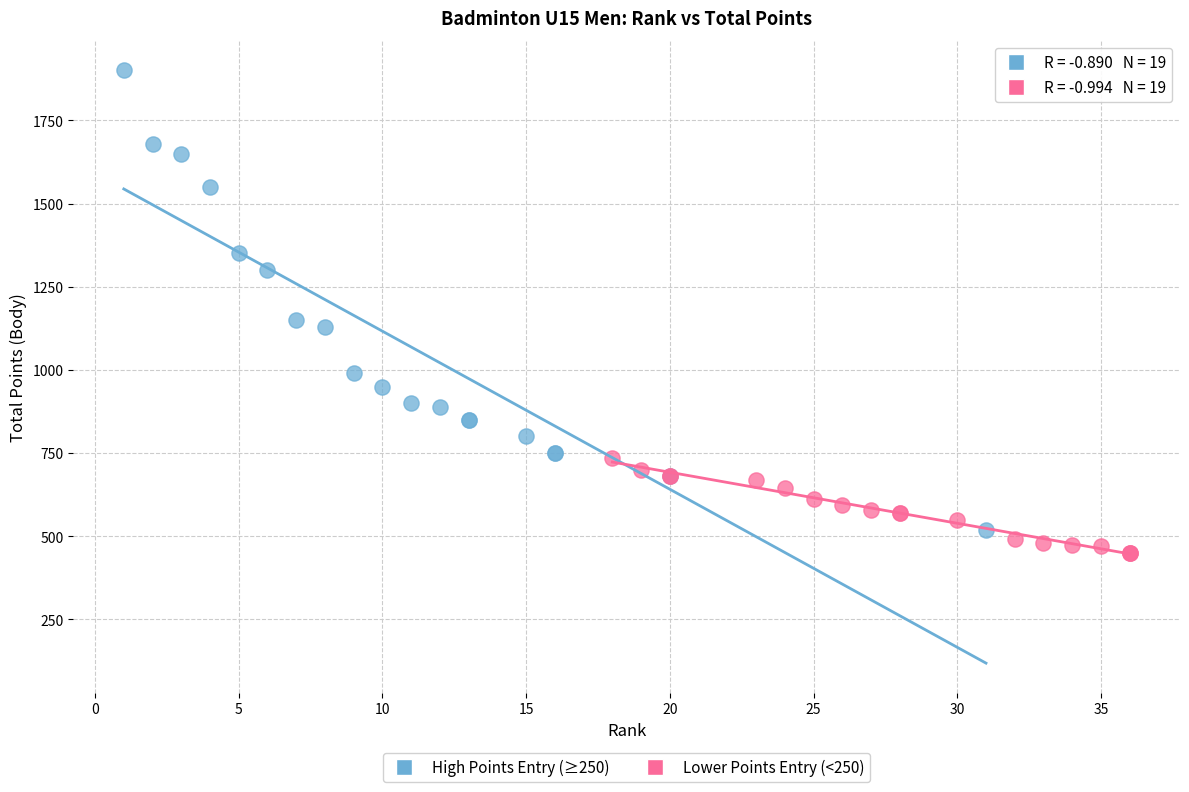

What are all the series names shown in the legend?

High Points Entry (≥250), Lower Points Entry (<250)